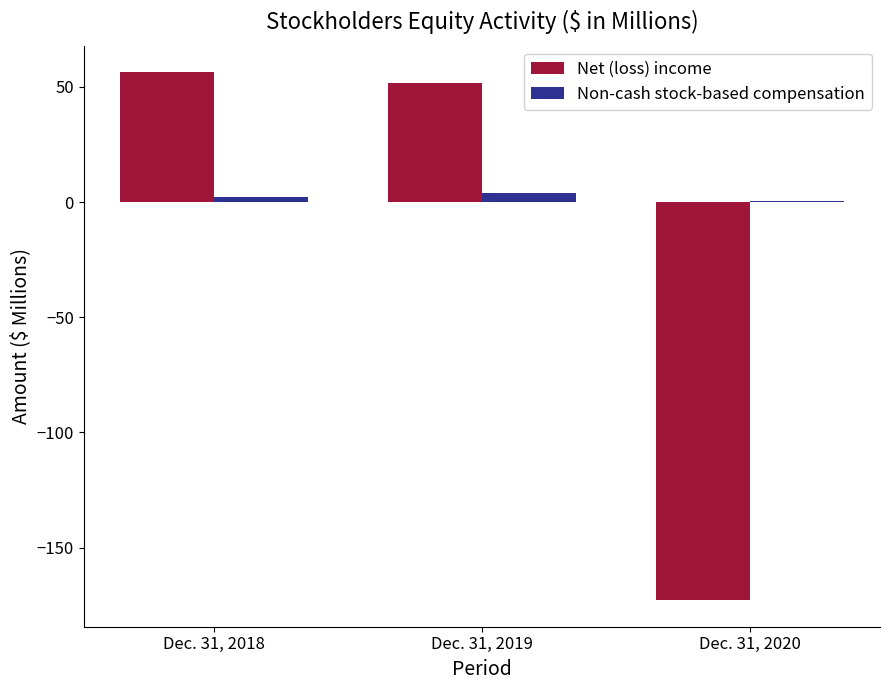

What is the maximum value shown in the chart?

56.4